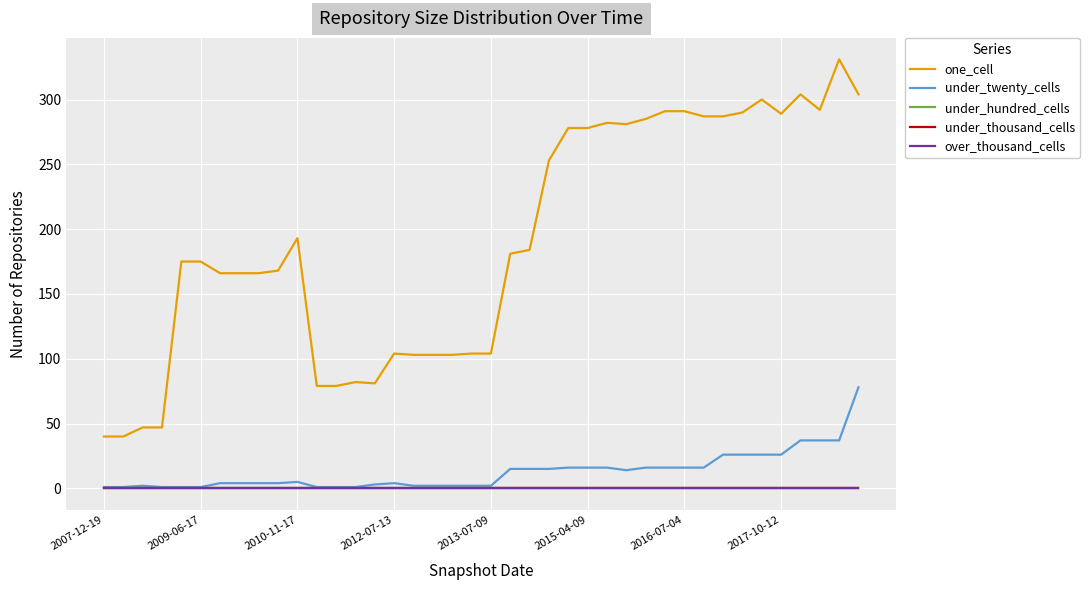

Is this an area chart (filled region under the line)?

No